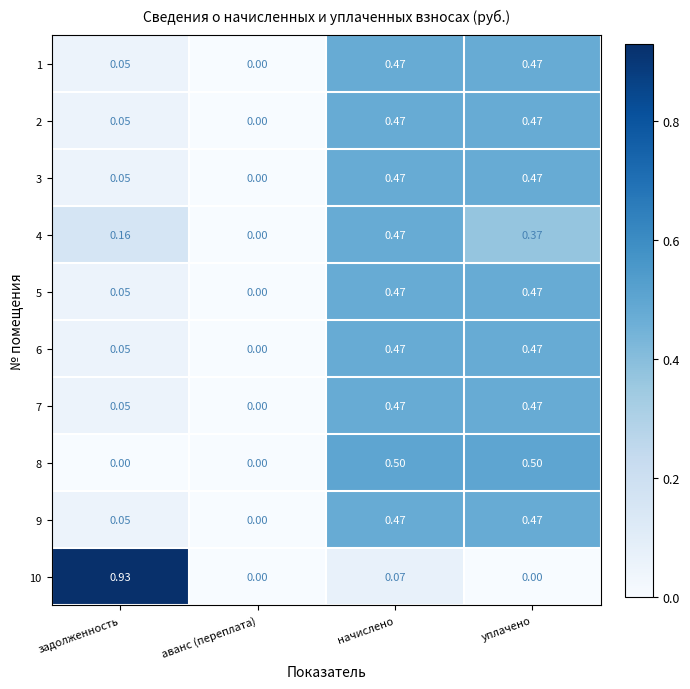

At which label is 5 closest to 0?

аванс (переплата)